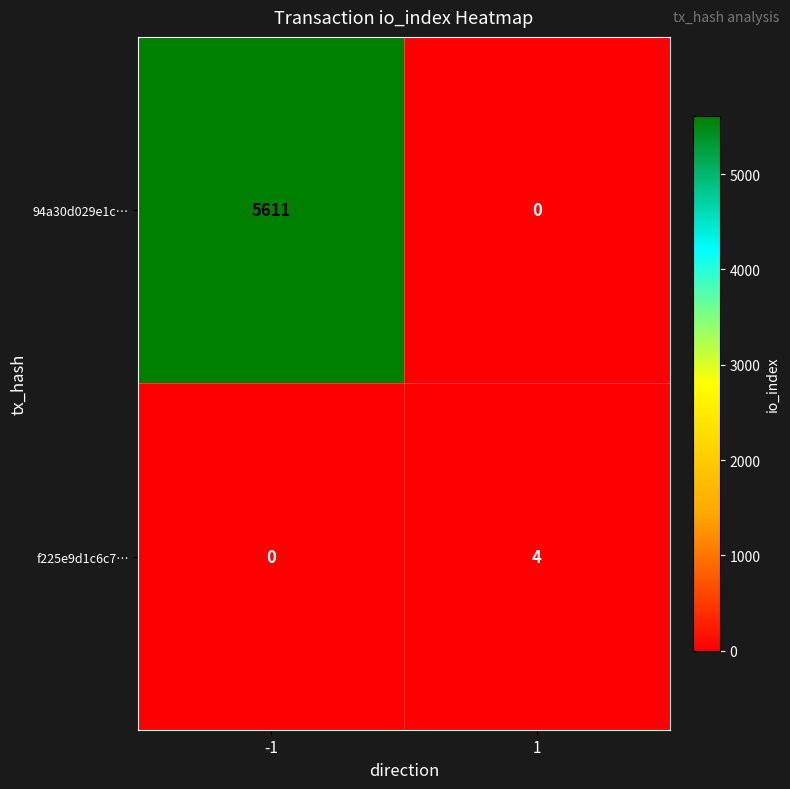

What is the average value of the 94a30d029e1c… series?

2806